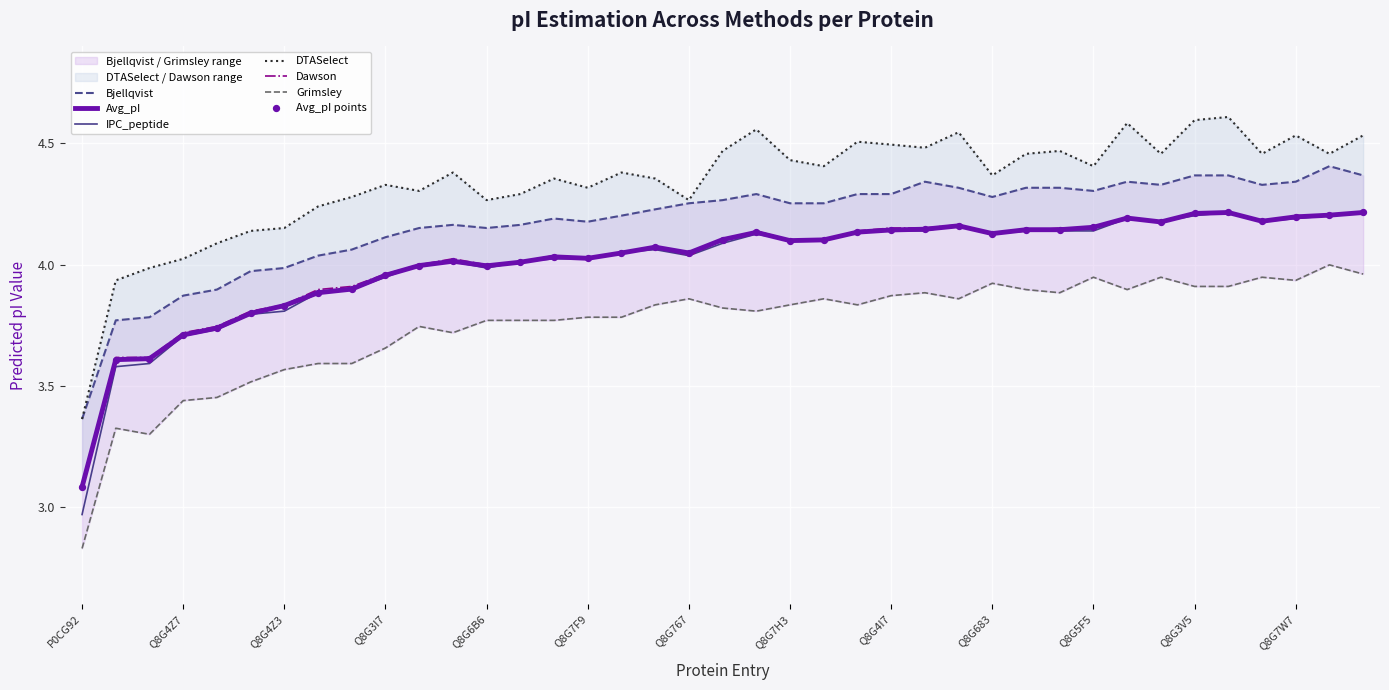

At which category is the sum across all series the highest?

Q8G5J7